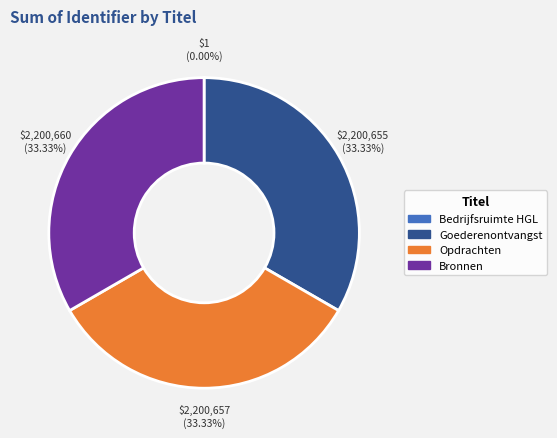

Does Bronnen represent more than half of the total?

No